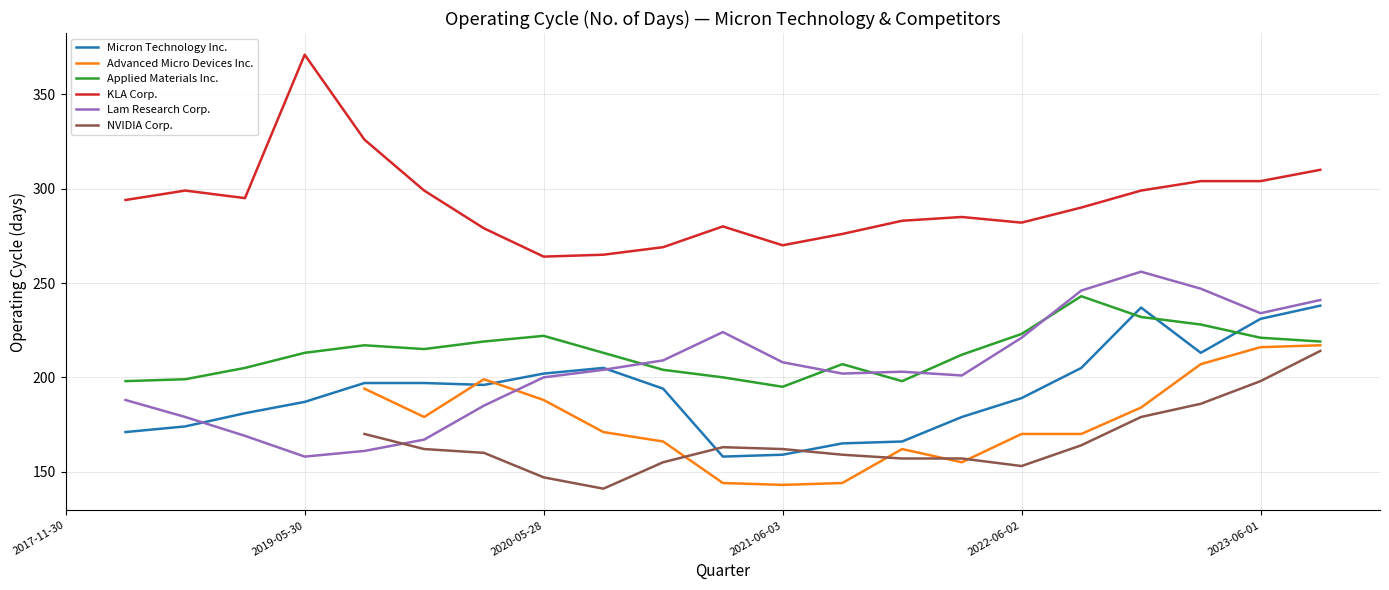

Which series ends up on top after the final intersection of Applied Materials Inc. and Micron Technology Inc.?

Micron Technology Inc.